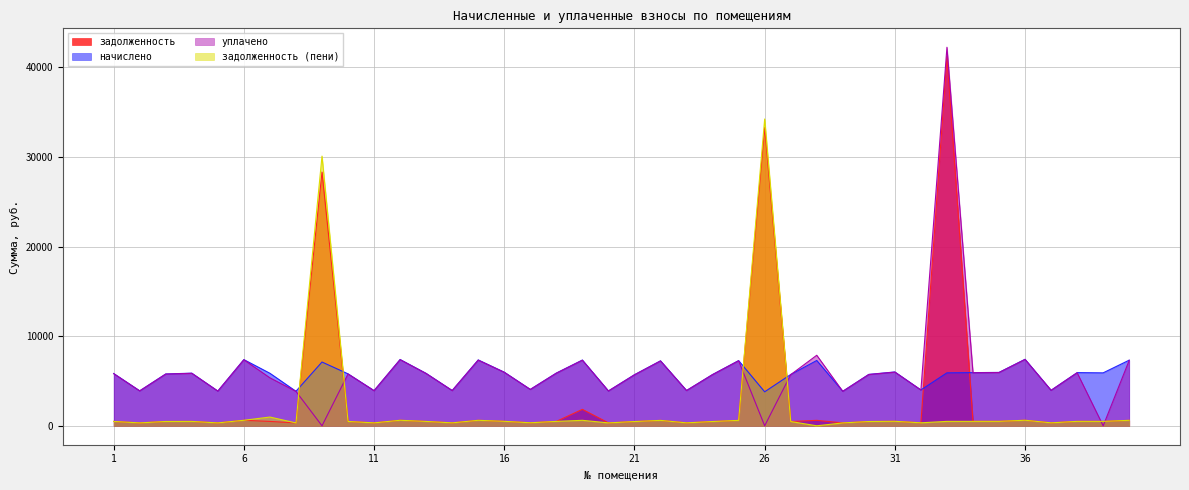

At 40, list the series in order from smallest to largest.

задолженность, задолженность (пени), уплачено, начислено